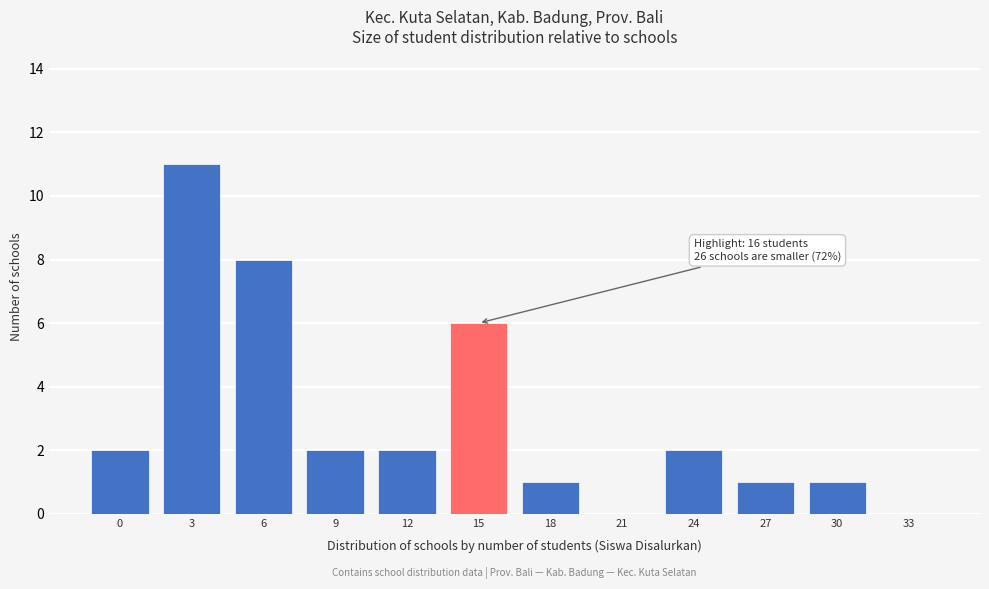

Reading left to right, what are all the values shown in this chart?

0=2	3=11	6=8	9=2	12=2	15=6	18=1	21=0	24=2	27=1	30=1	33=0